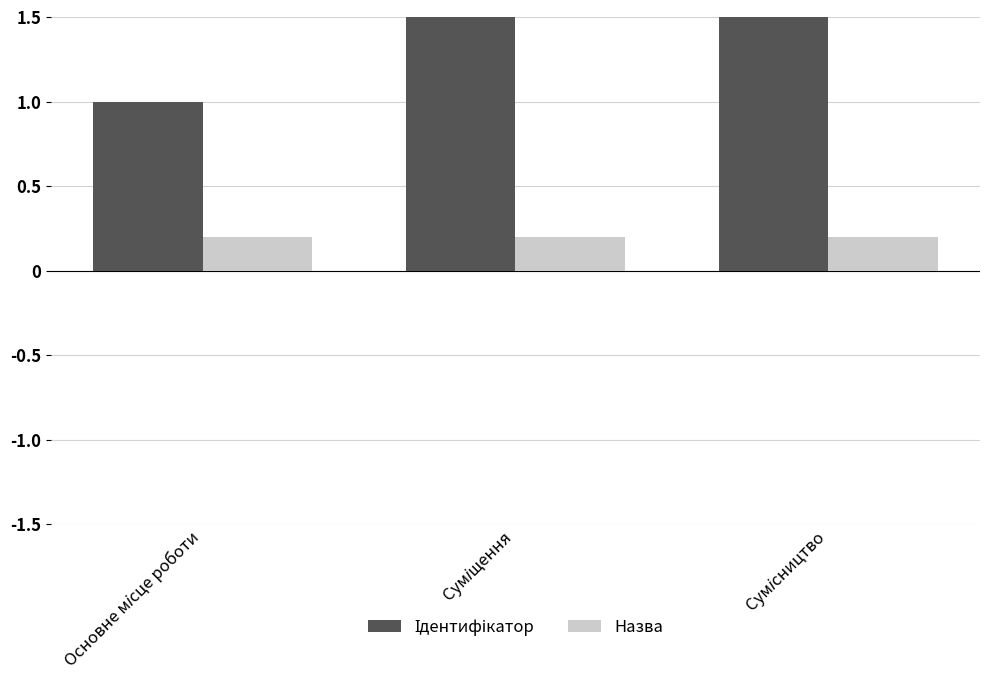

Reading left to right, list all the values displayed in this chart.

Ідентифікатор: 1.0	2.0	3.0
Назва: 0.2	0.2	0.2